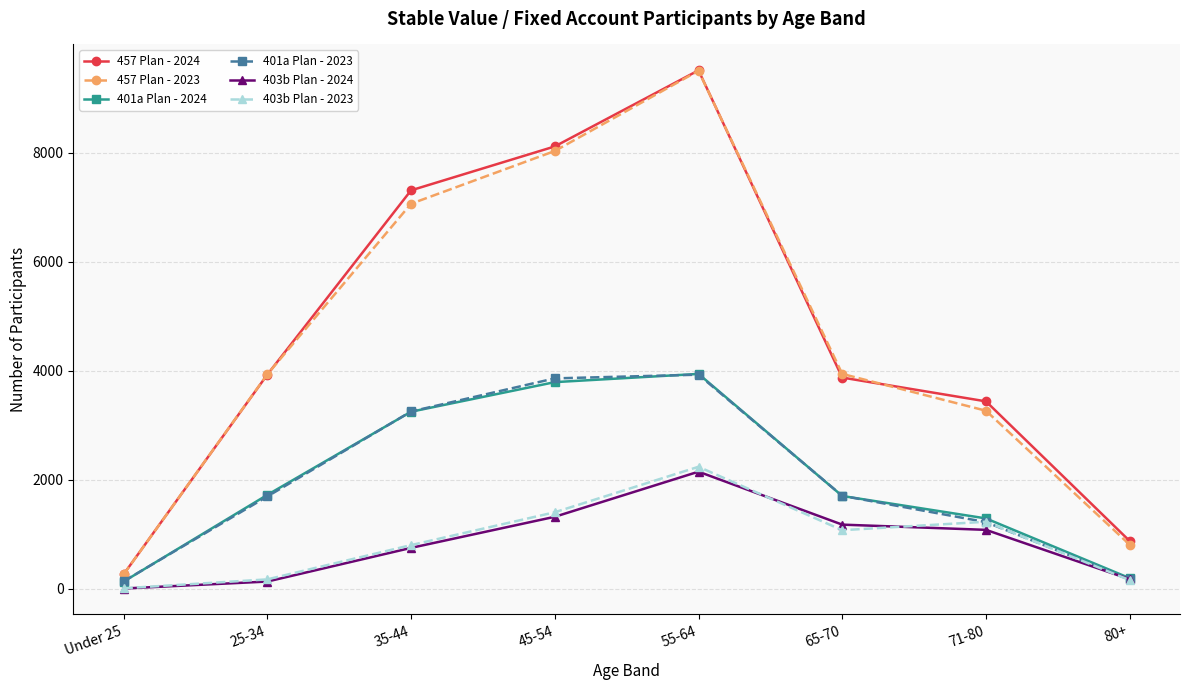

At which category is the sum across all series the highest?

55-64